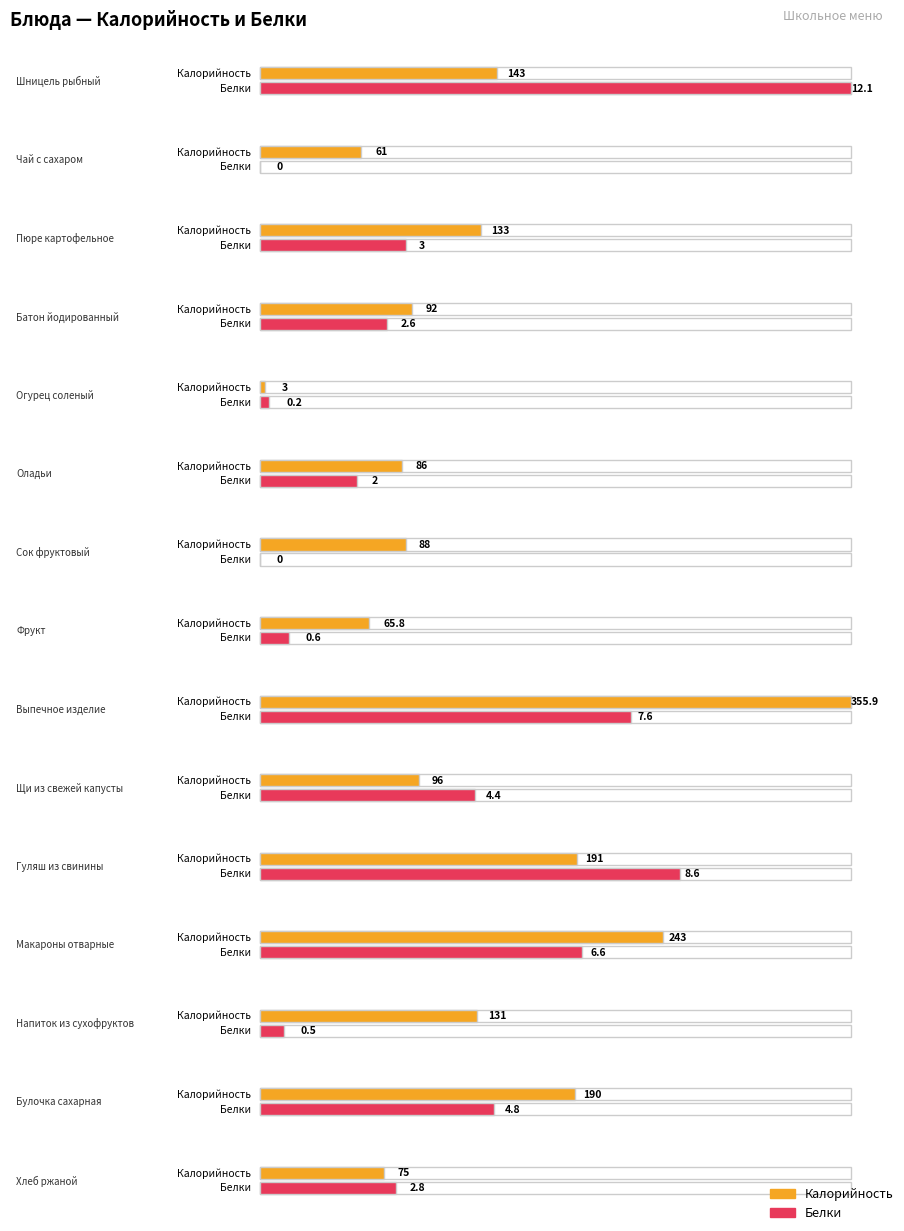

At which category does the chart reach its minimum across all series?

Чай с сахаром